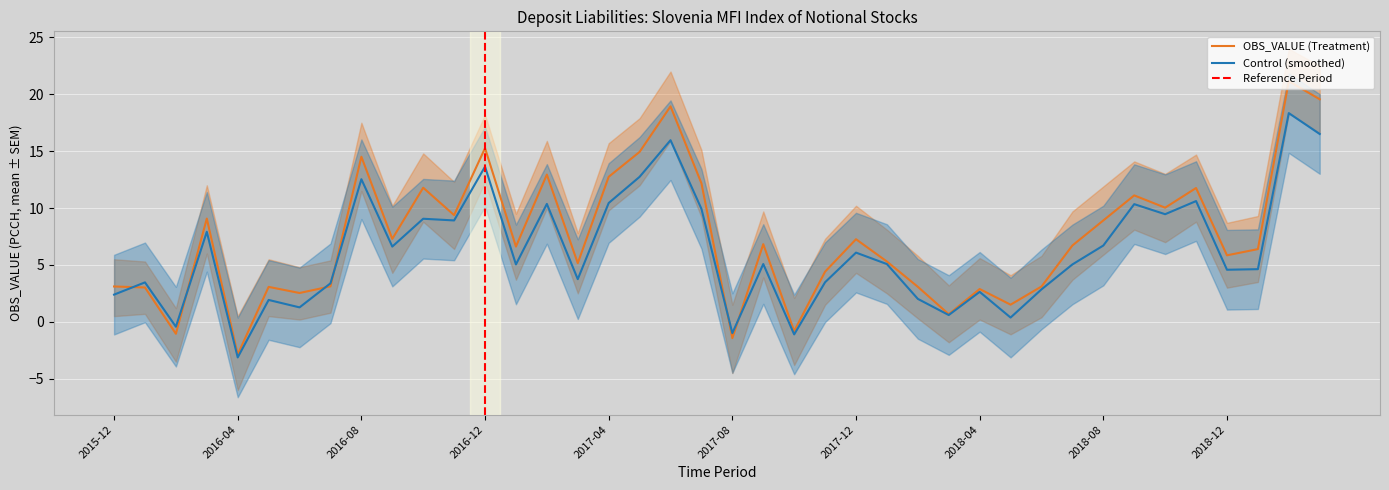

How many values in SEM_upper are above zero?

36